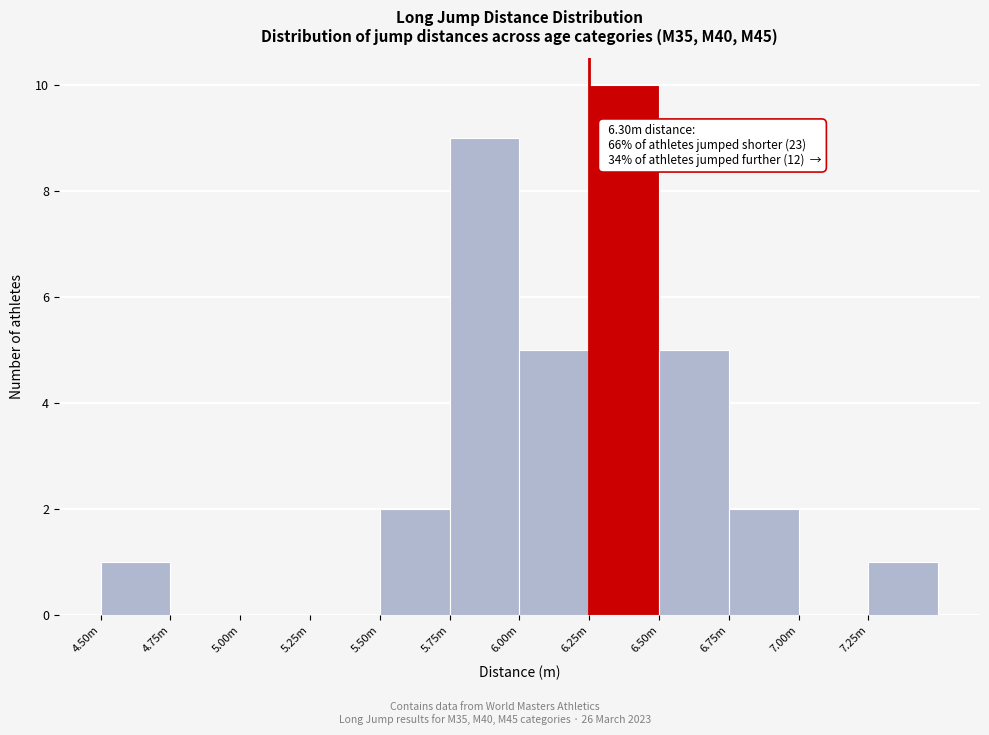

What is the greatest value displayed?

10